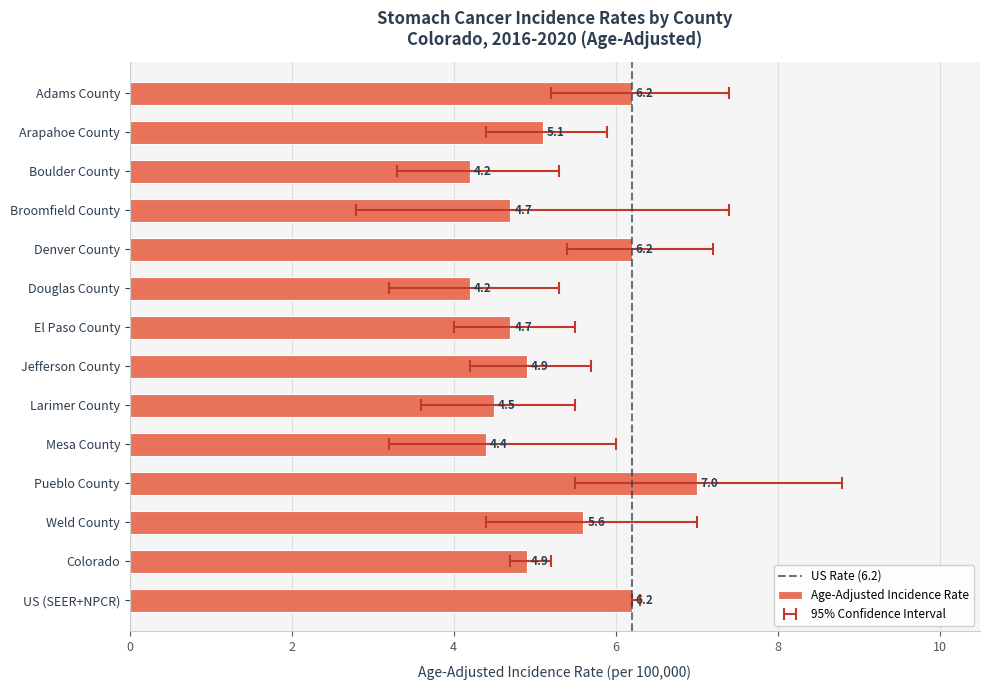

Reading right to left, what are all the values shown in this chart?

Adams County=6.2	Arapahoe County=5.1	Boulder County=4.2	Broomfield County=4.7	Denver County=6.2	Douglas County=4.2	El Paso County=4.7	Jefferson County=4.9	Larimer County=4.5	Mesa County=4.4	Pueblo County=7.0	Weld County=5.6	Colorado=4.9	US (SEER+NPCR)=6.2